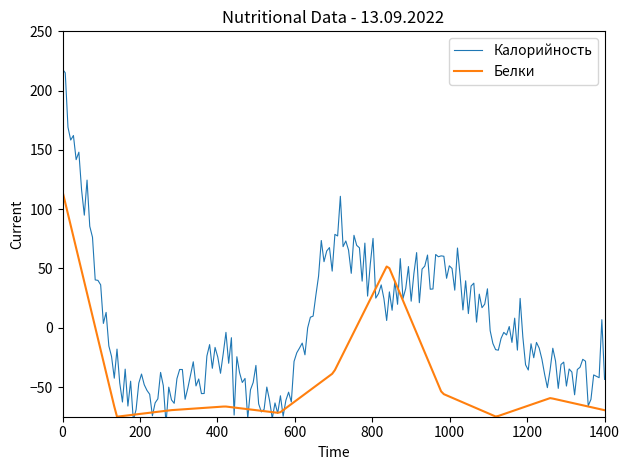

Does the chart display data point markers on the line(s)?

No